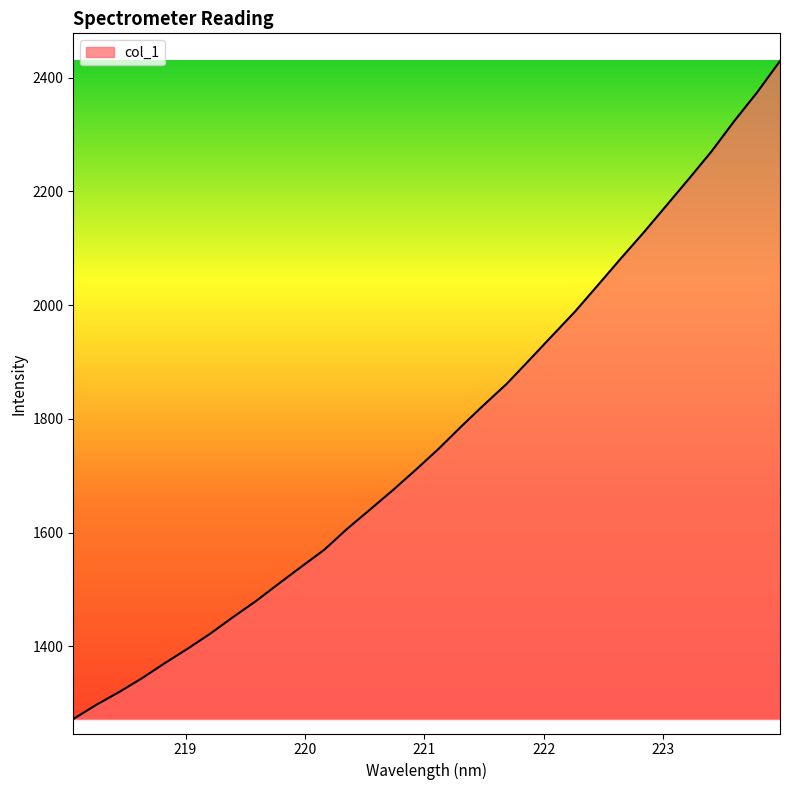

What is the difference between the maximum and minimum values?

1157.0